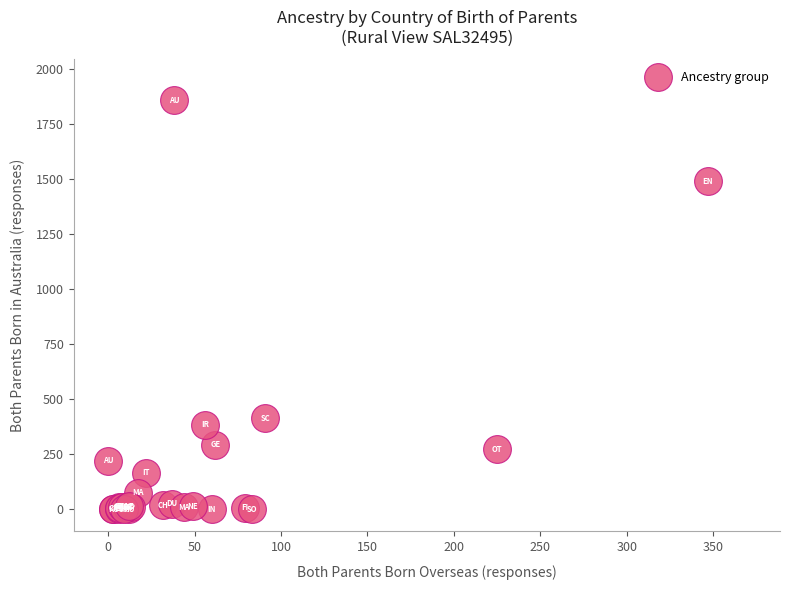

What Y value in the scatter plot is closest to 929?

413